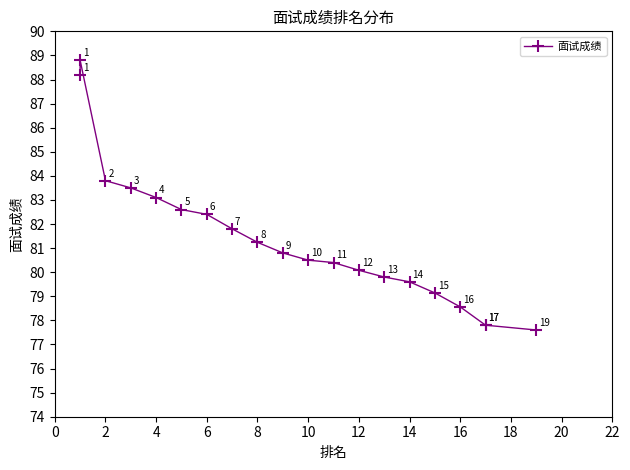

How many categories are shown in the chart?

20